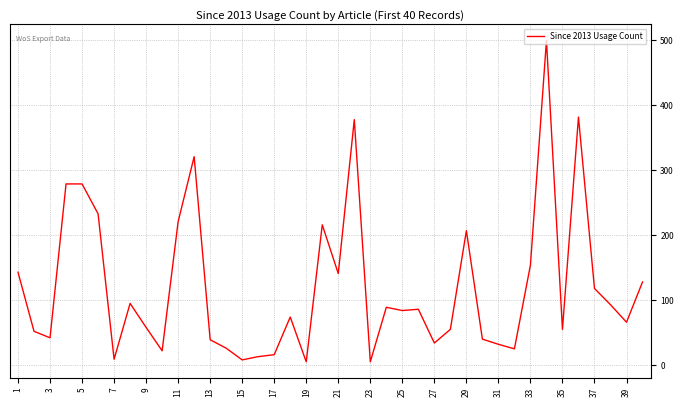

What is the difference between the maximum and minimum values?

495